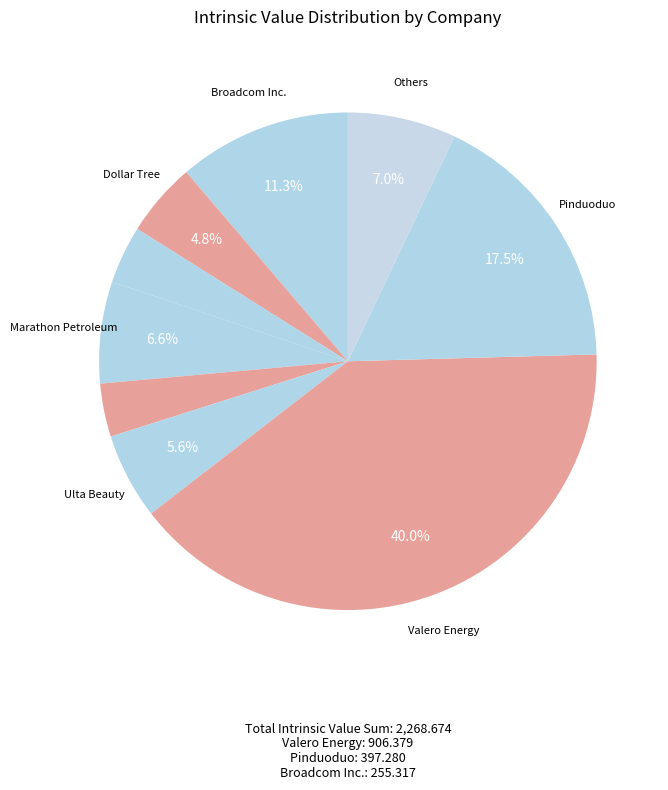

How many segments does this pie chart have?

9